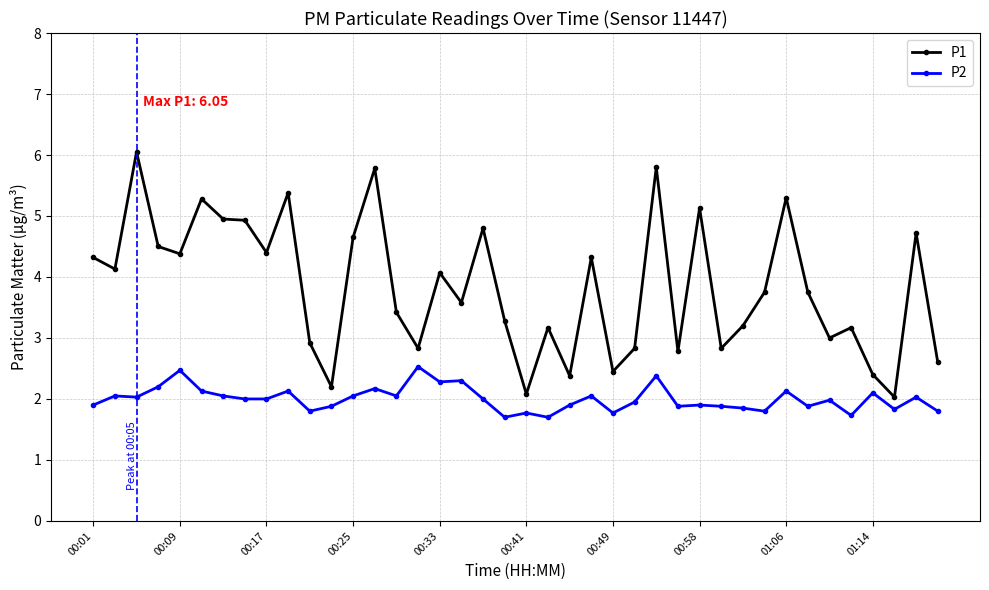

Which series has the widest spread of values?

P1